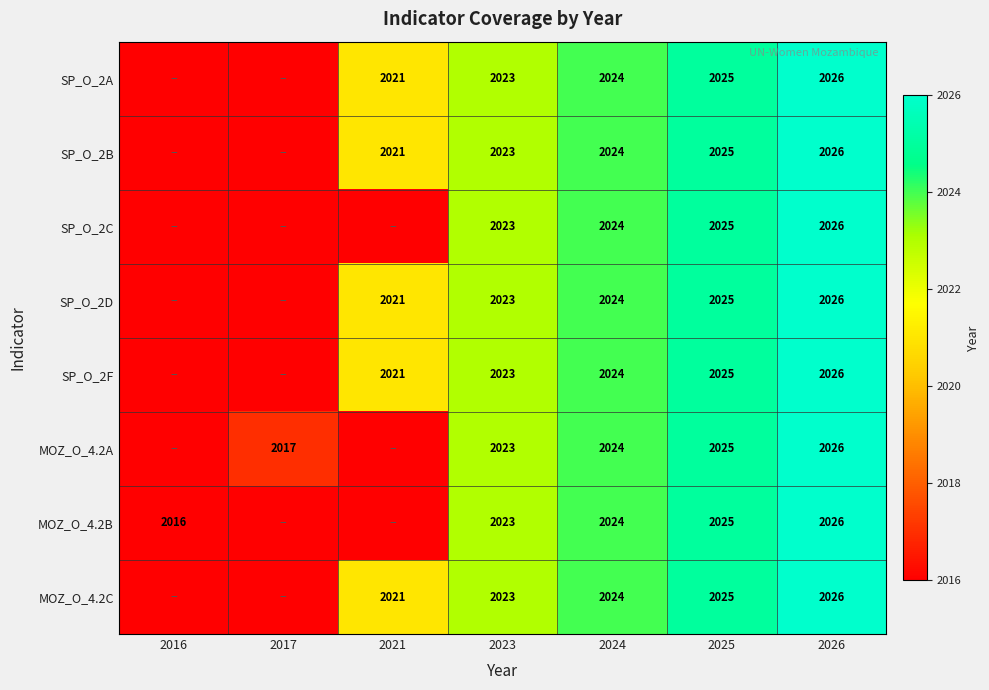

Is it true that MOZ_O_4.2C equals 2021 at 2021?

True